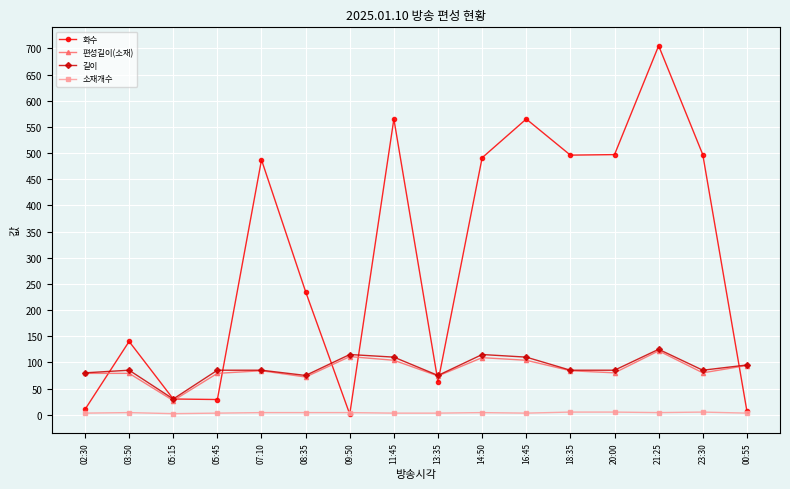

What position from the right is 21:25?

3